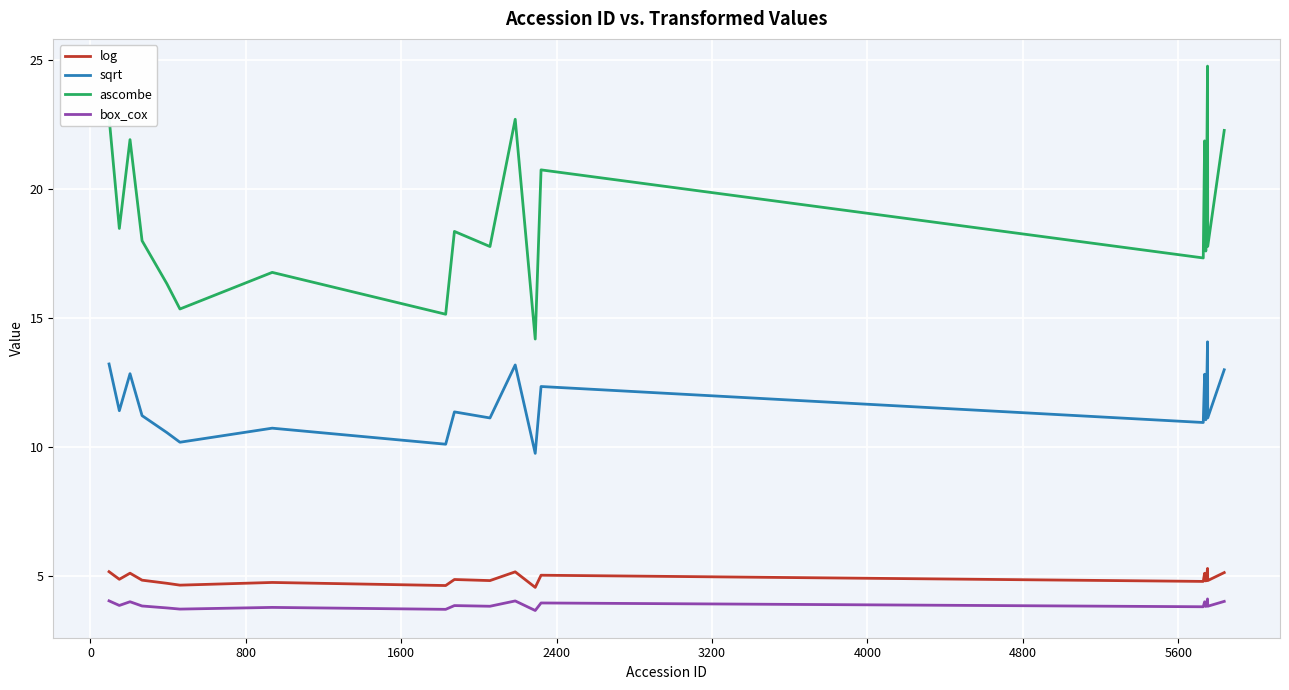

True or false: box_cox and ascombe intersect in this chart.

False